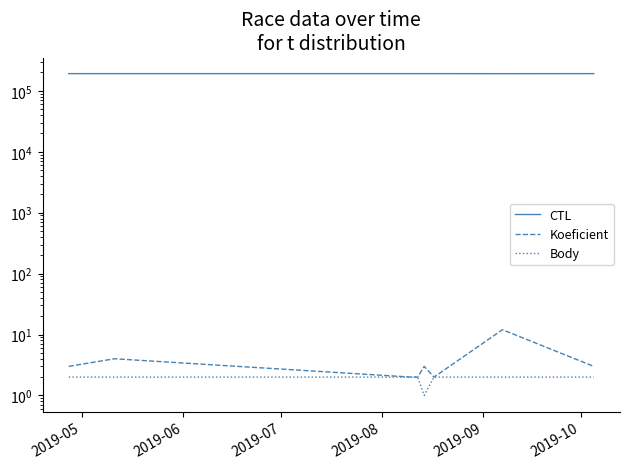

At which category does CTL reach its first local peak?

2019-10